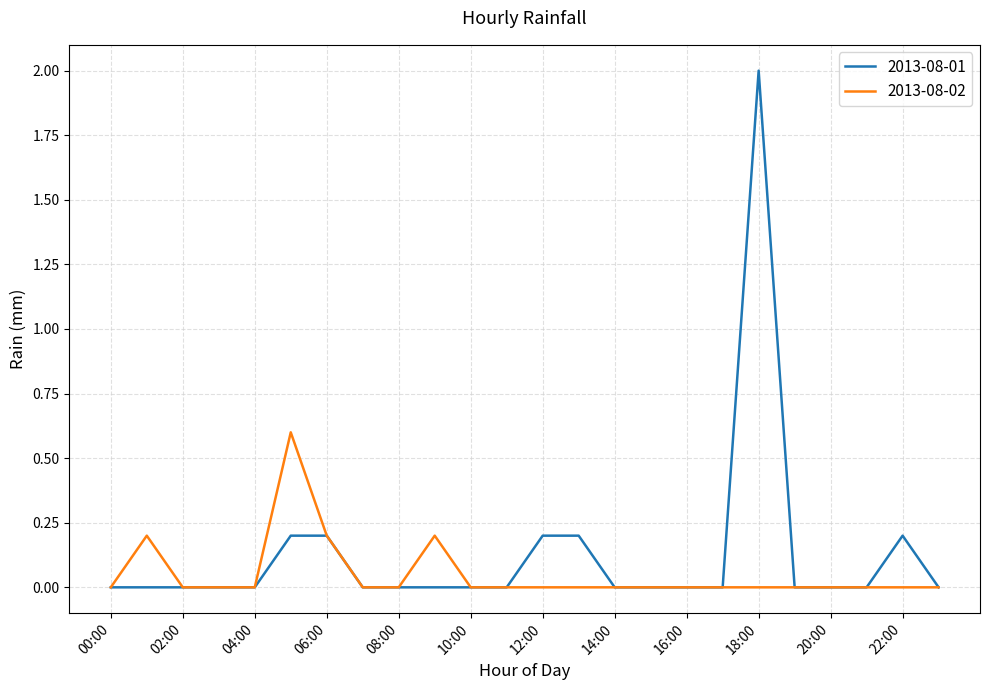

What is the sum of all 2013-08-02 values?

1.2